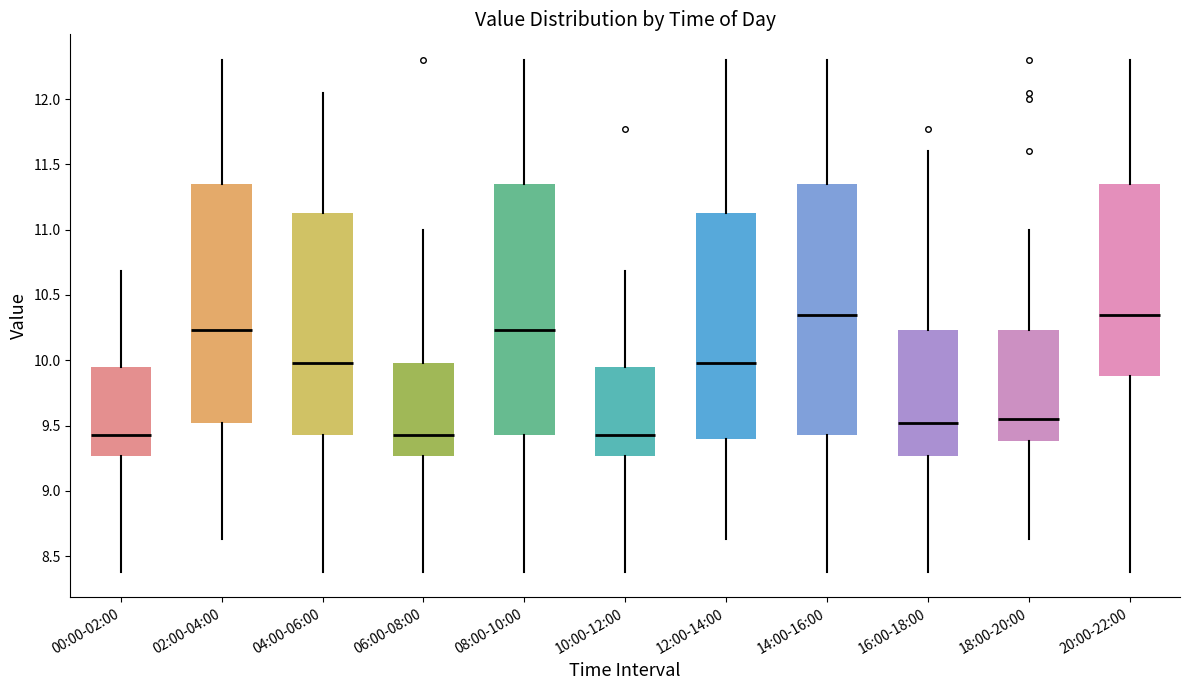

Where is the upper edge of the box for 14:00-16:00 on the y-axis? The values are not printed on the chart, so give them approximately, as read against the axis.

11.35